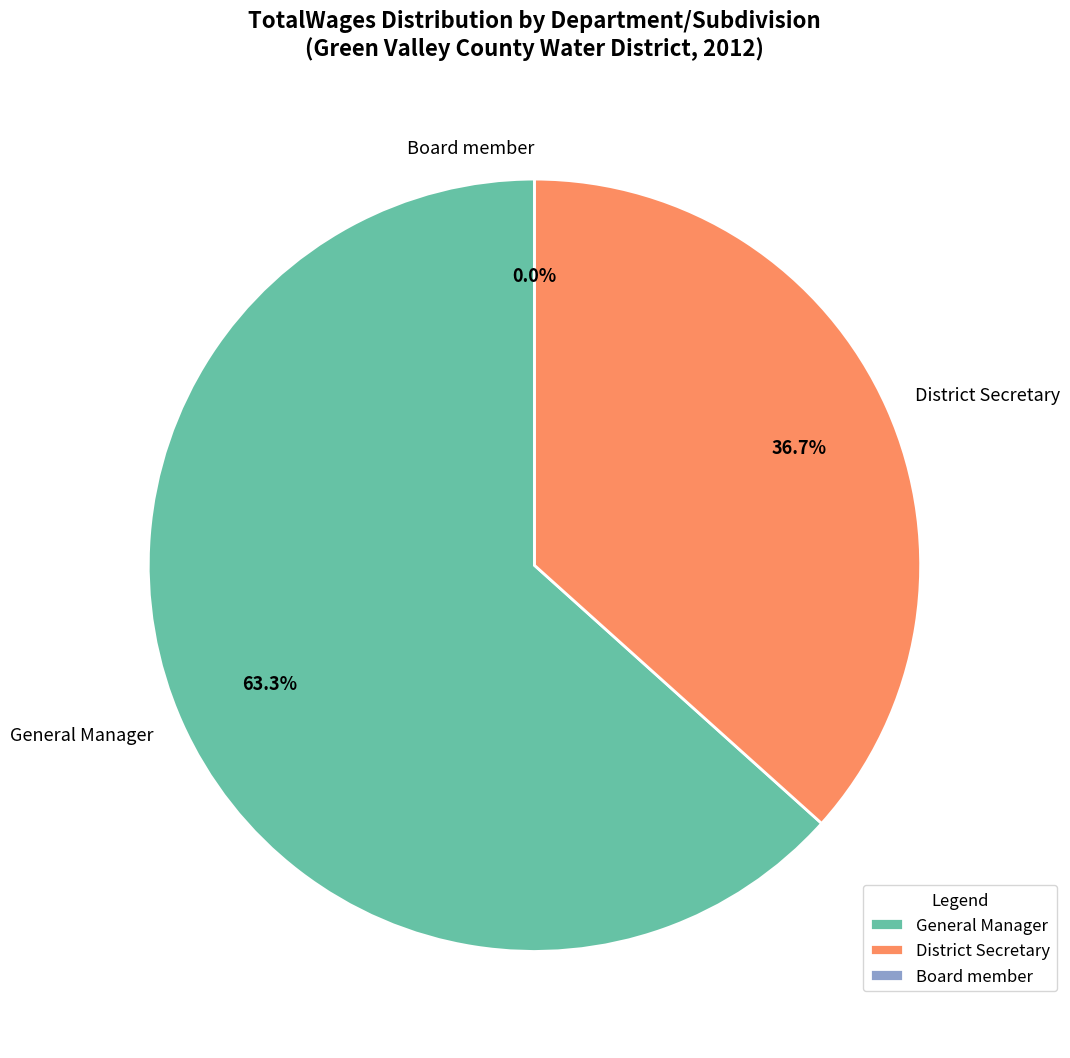

To the nearest percent, what is the average slice percentage?

33%